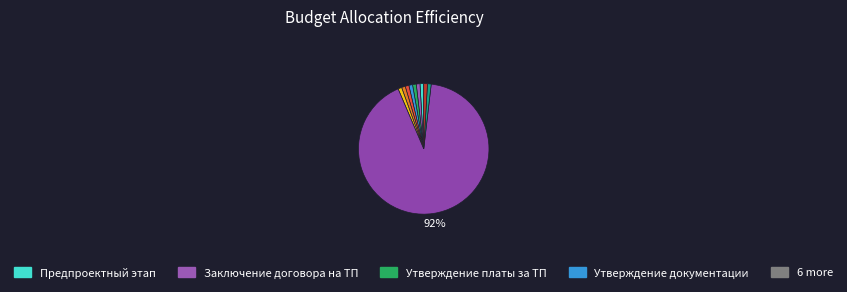

How many segments does this pie chart have?

10